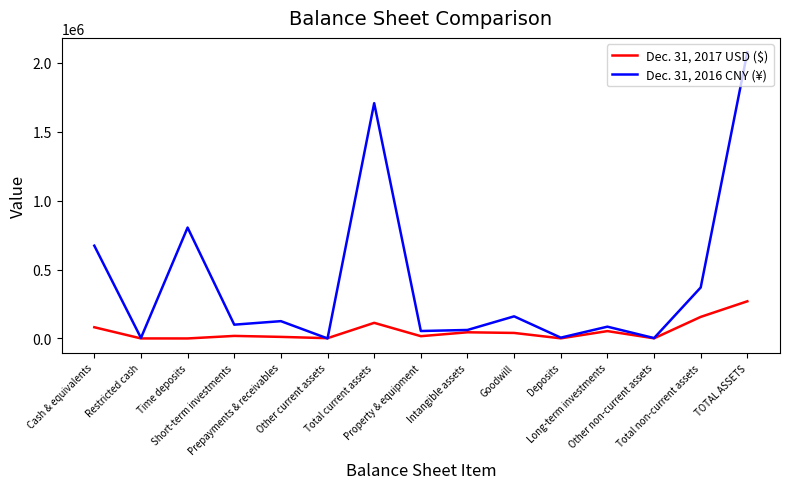

How many interior local peaks does the Dec. 31, 2017 USD ($) series have?

4